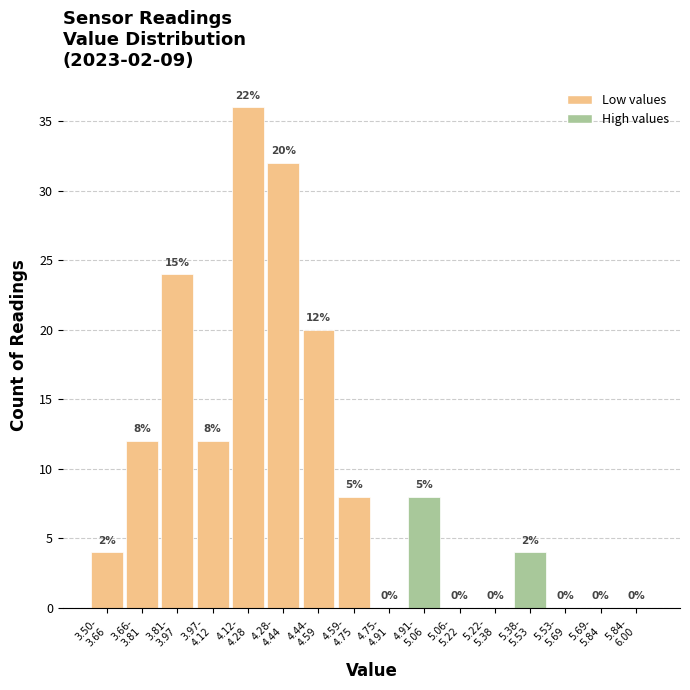

What is the maximum value shown in the chart?

36